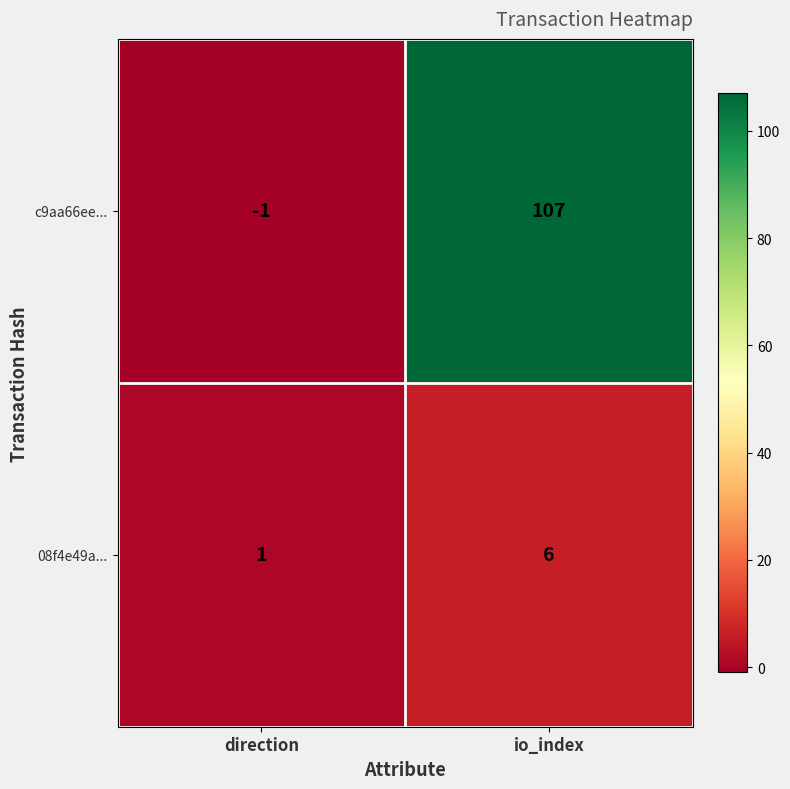

Is the value of c9aa66ee... at io_index greater than the value of 08f4e49a... at direction?

Yes